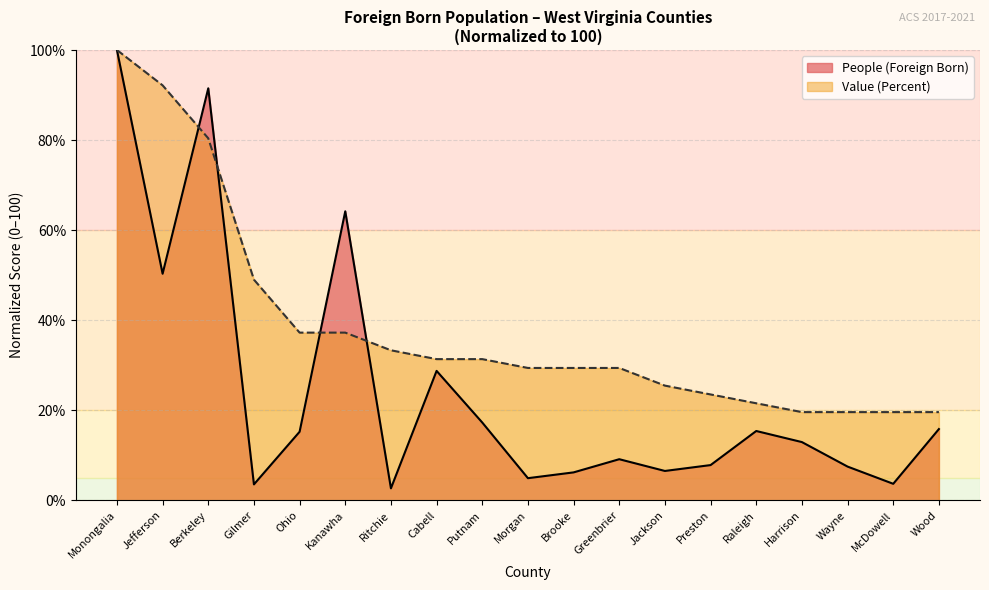

At which category does the chart reach its minimum across all series?

Ritchie